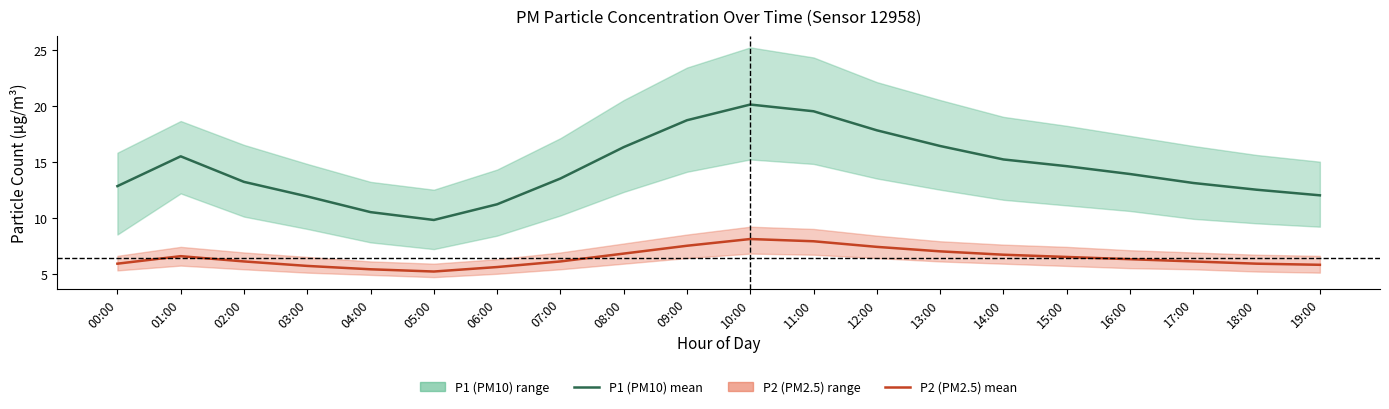

What is the spread (max minus min) of values at 00:00?

6.9